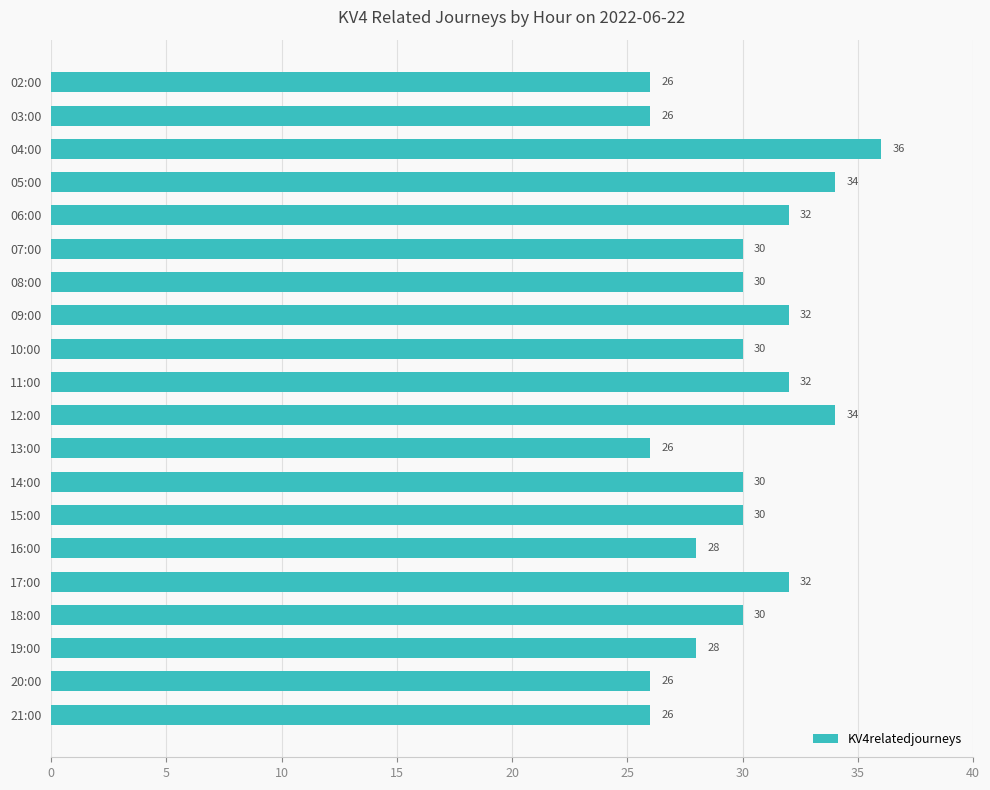

What is the label of the 19th bar from the bottom?

03:00